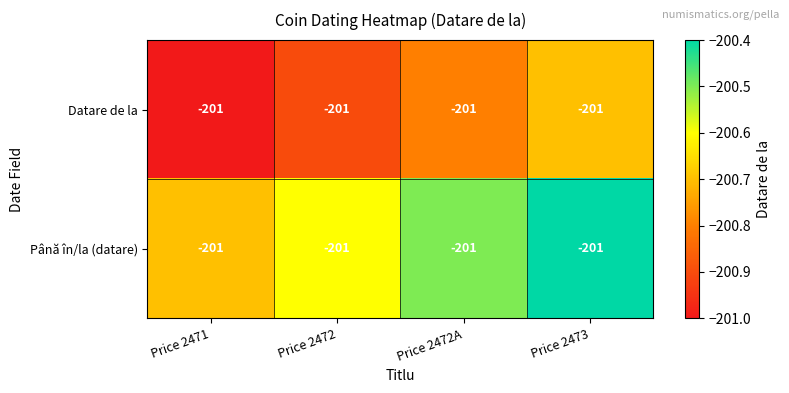

What is the sum of all Datare de la values?

-803.4